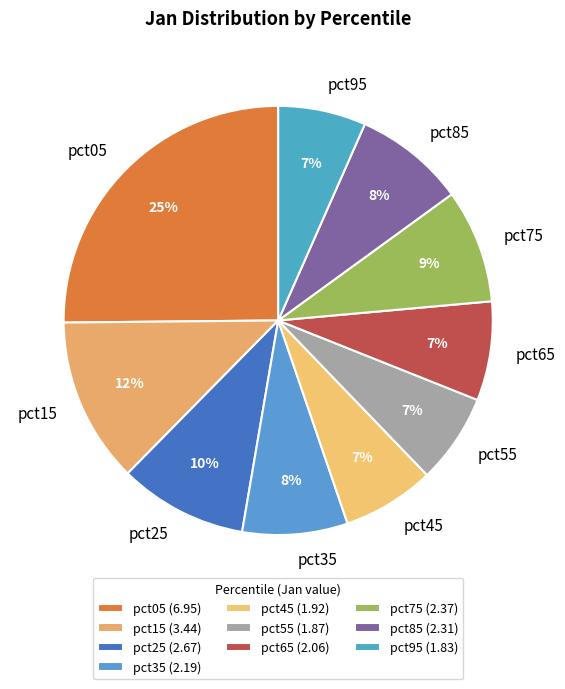

Is it true that pct95 is 1% of the pie?

False